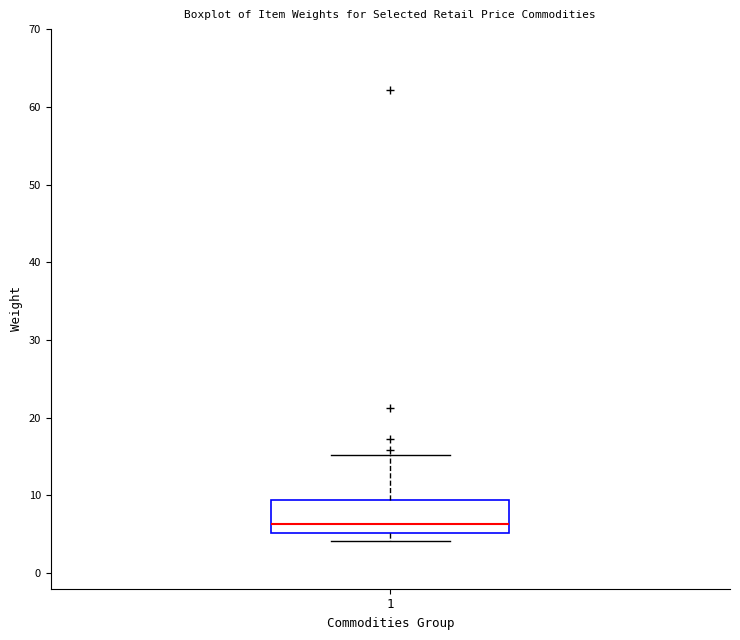

Read this box plot against the y-axis: the position of the median line, the range covered by the box, and the ends of both whiskers. The values are not printed on the chart, so give them approximately, as read against the axis.

median 6, box 5 to 9, whiskers 4 to 15